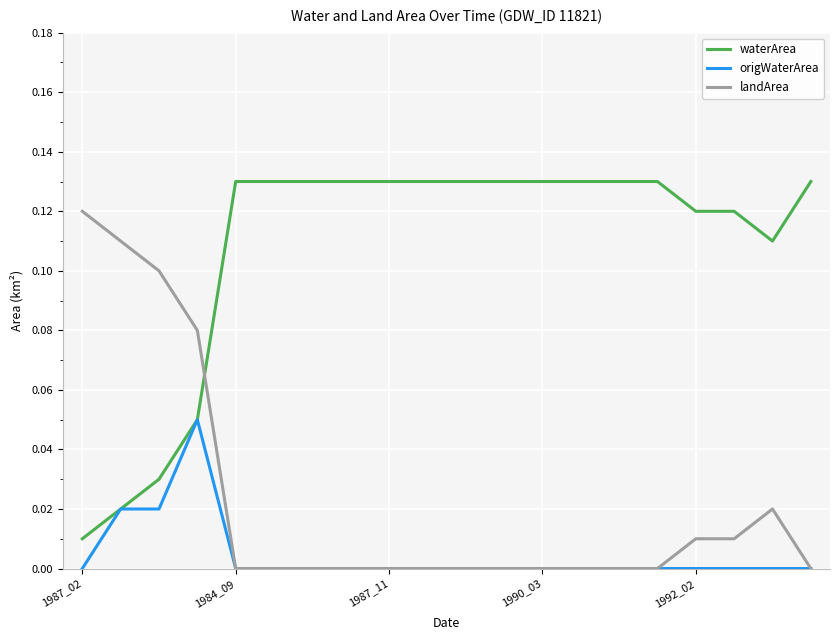

Which series has the largest total across all categories?

waterArea